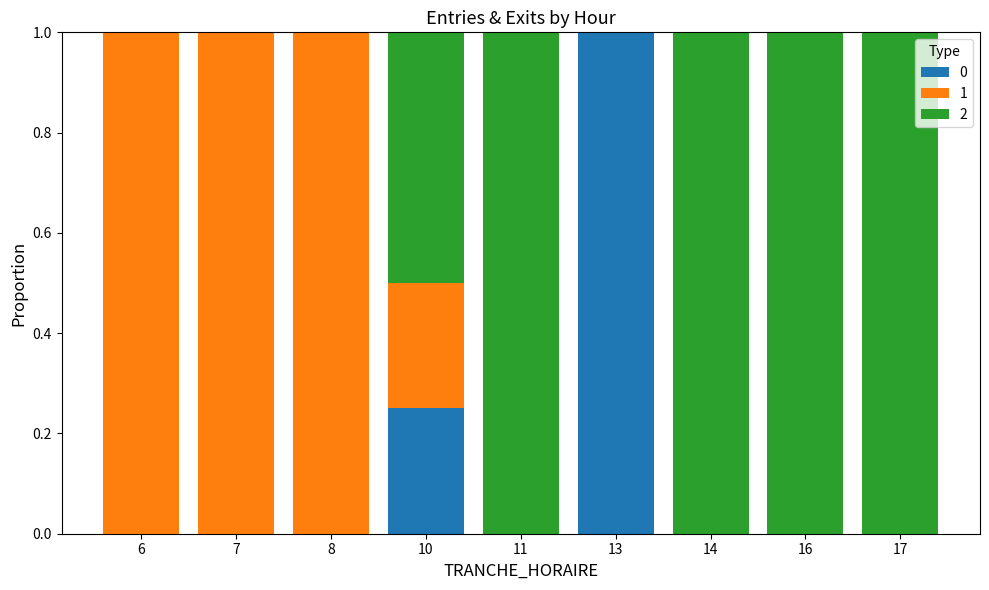

What is the highest value of the 0 series?

1.0